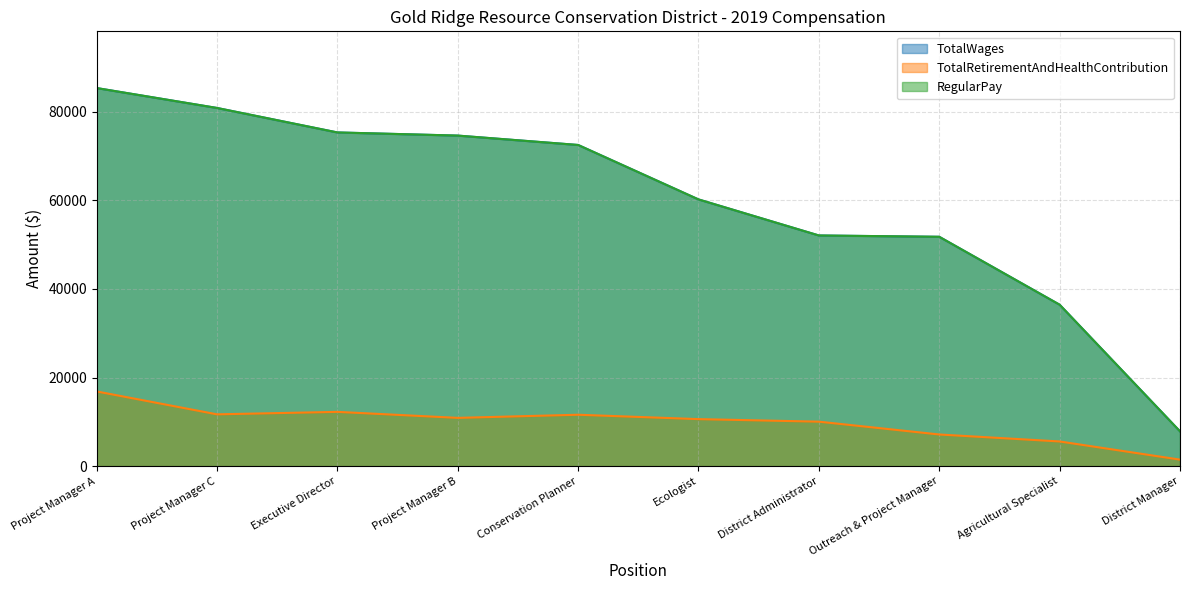

Reading right to left, extract all data points from this chart.

TotalWages: 7851	36451	51788	52086	60227	72523	74640	75352	80880	85377
TotalRetirementAndHealthContribution: 1469	5570	7145	10041	10615	11604	10897	12254	11695	16867
RegularPay: 7851	36451	51788	52086	60227	72523	74640	75352	80880	85377